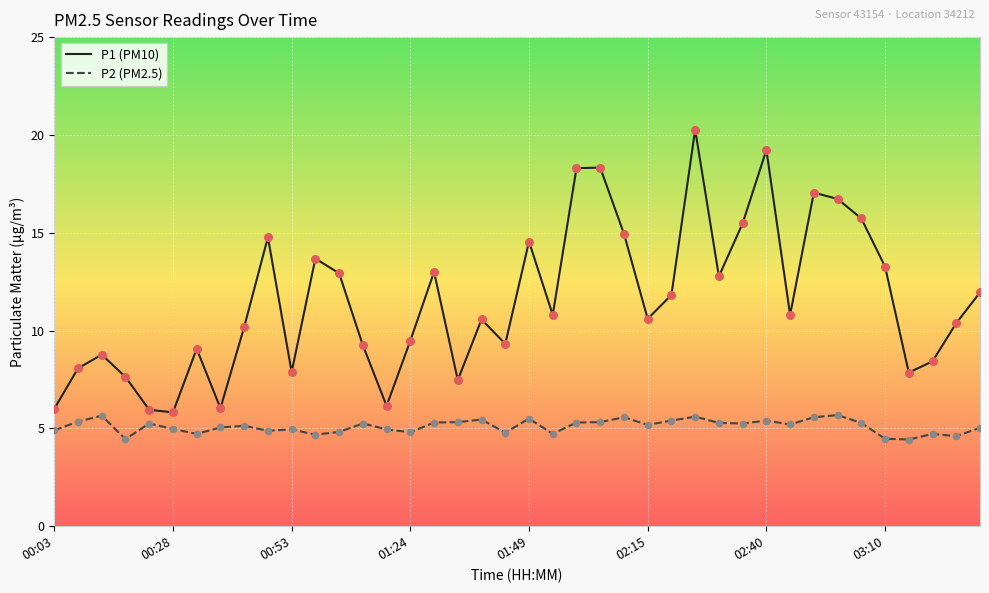

Which series has the largest total across all categories?

P1 (PM10)